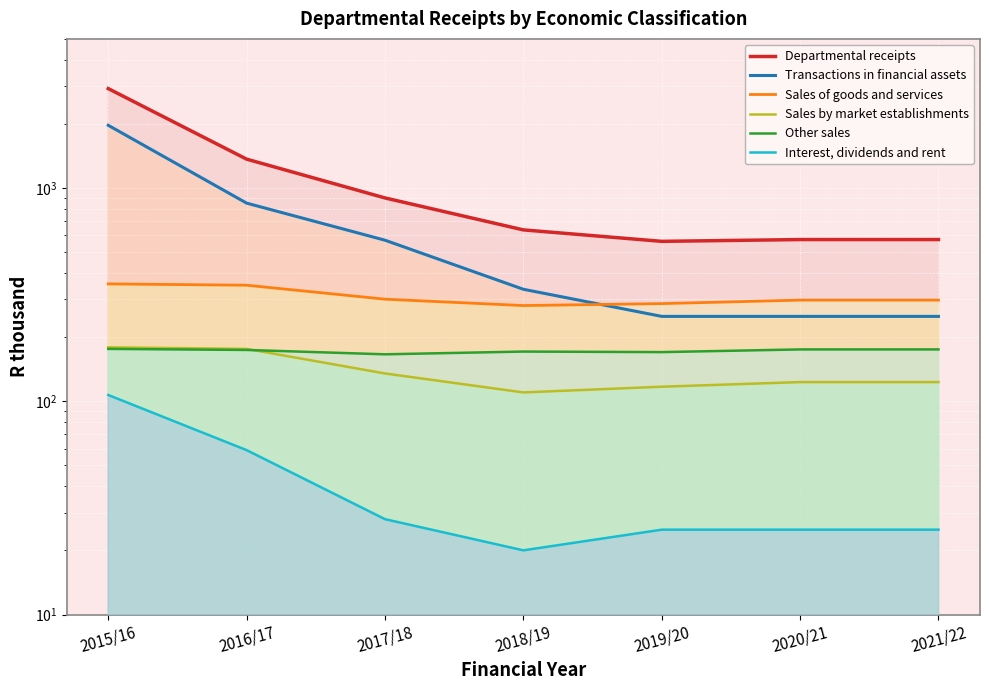

List the labels in order of Other sales value, largest first.

2015/16, 2020/21, 2021/22, 2016/17, 2018/19, 2019/20, 2017/18